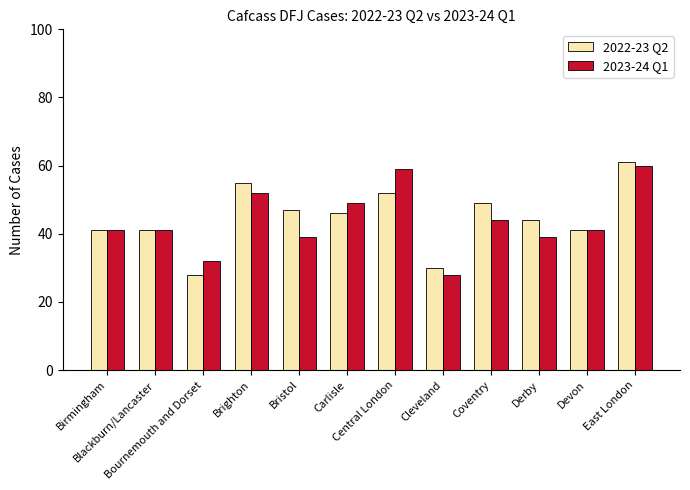

What value does the 2022-23 Q2 series have at Brighton, to the nearest 10?

60